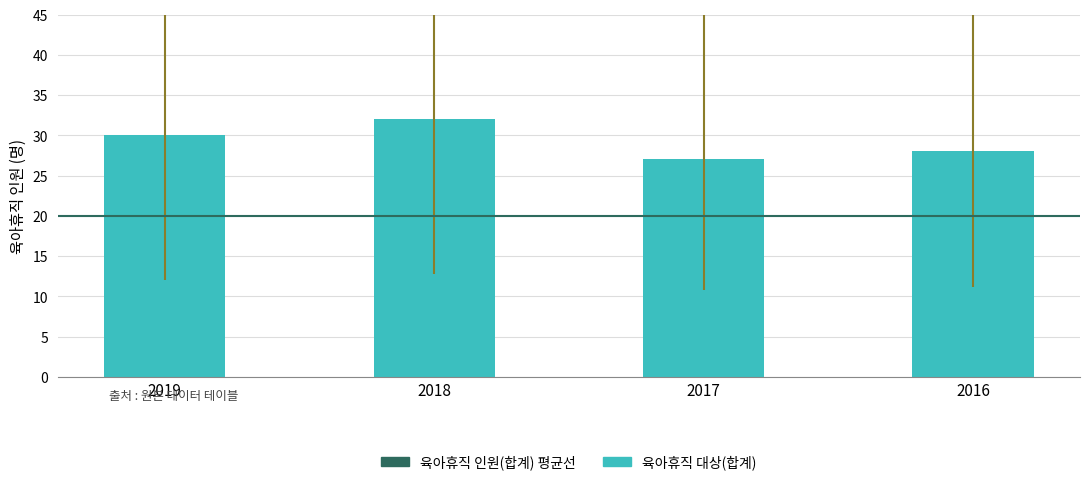

Reading right to left, extract all data points from this chart.

2016=28	2017=27	2018=32	2019=30